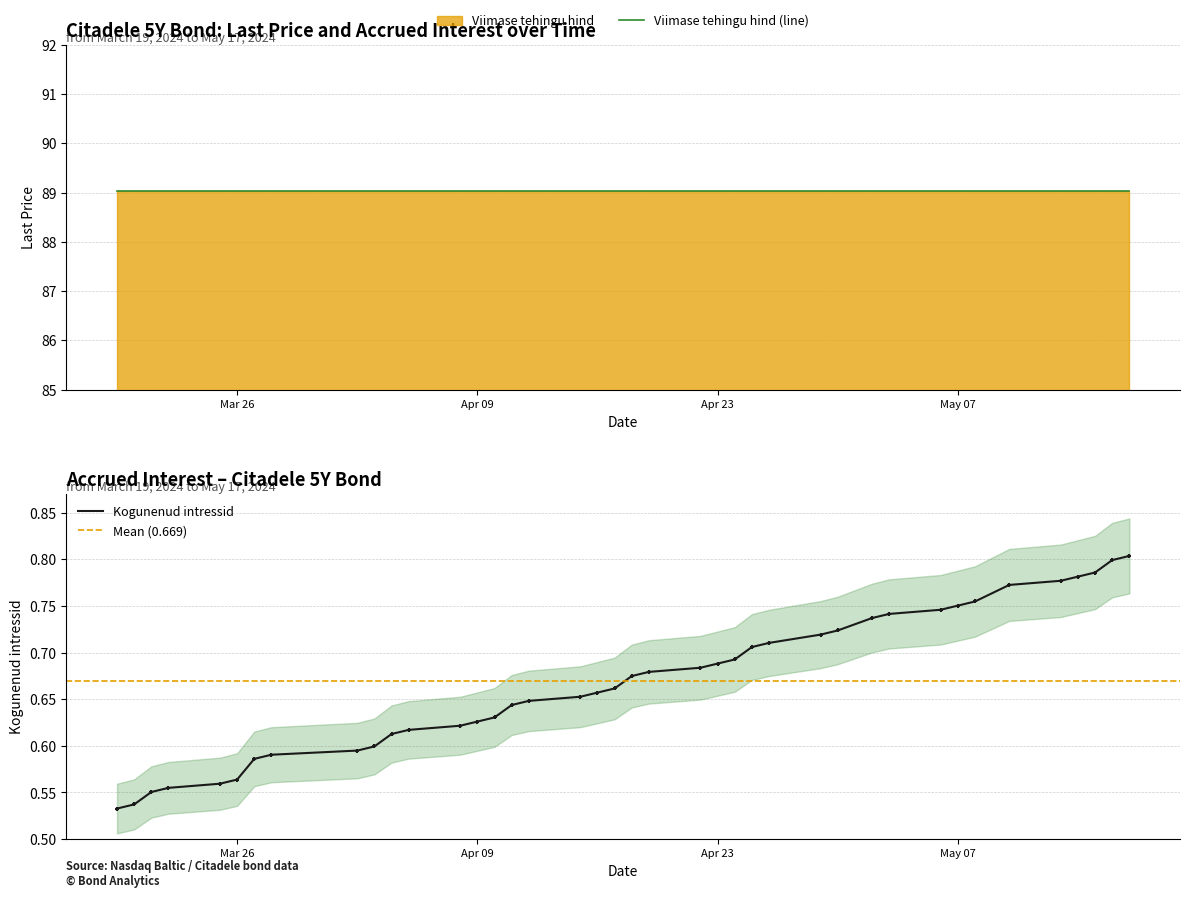

What is the change in value from 2024-04-24 to 2024-04-10?

+0.1